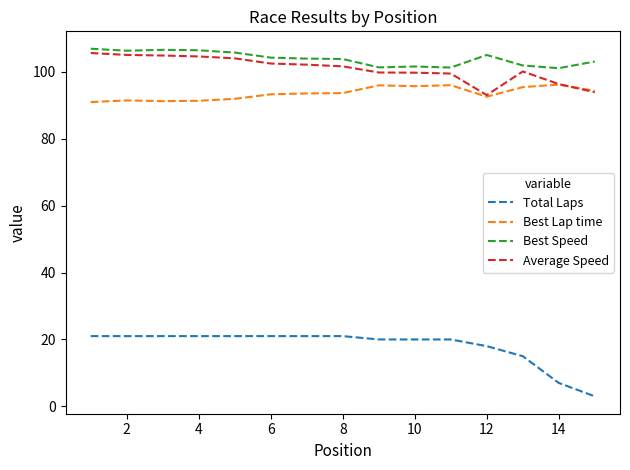

Does the chart display data point markers on the line(s)?

No